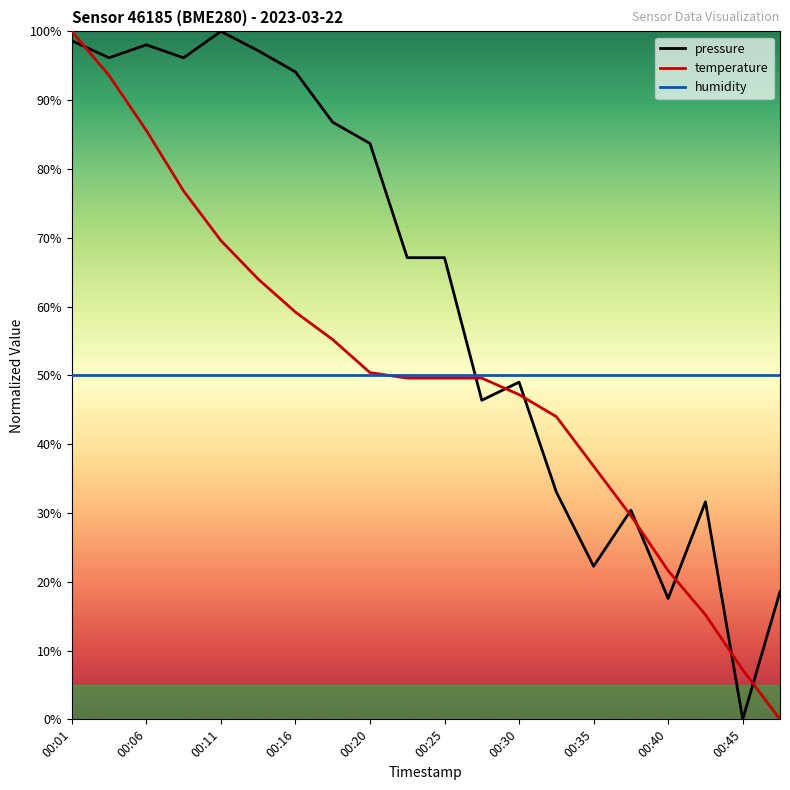

Which series ends up on top after the final intersection of temperature and humidity?

humidity